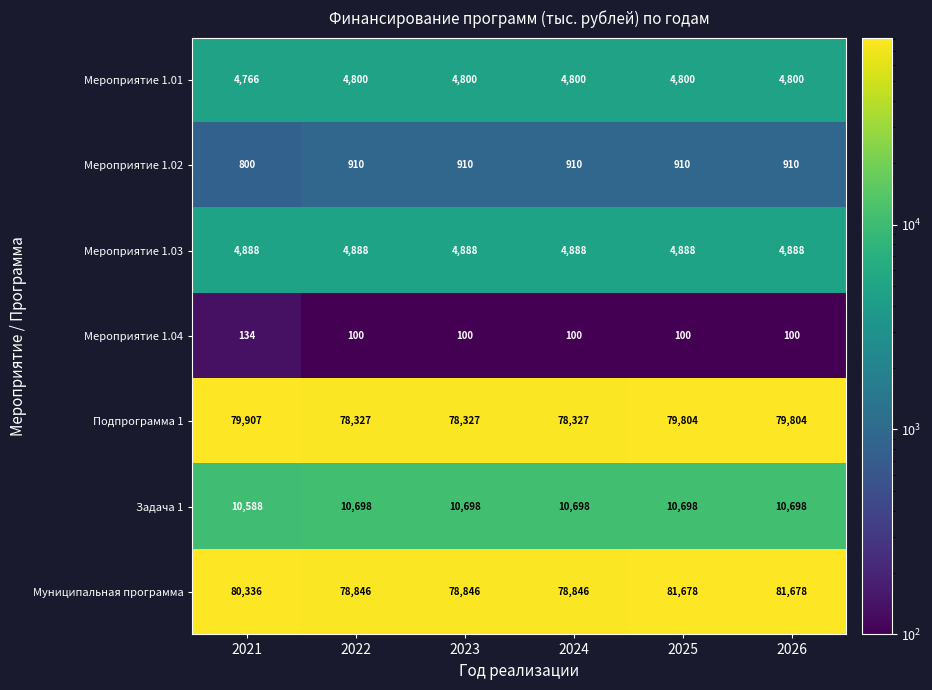

What is the approximate value of Мероприятие 1.04 at 2026, to the nearest 5?

100